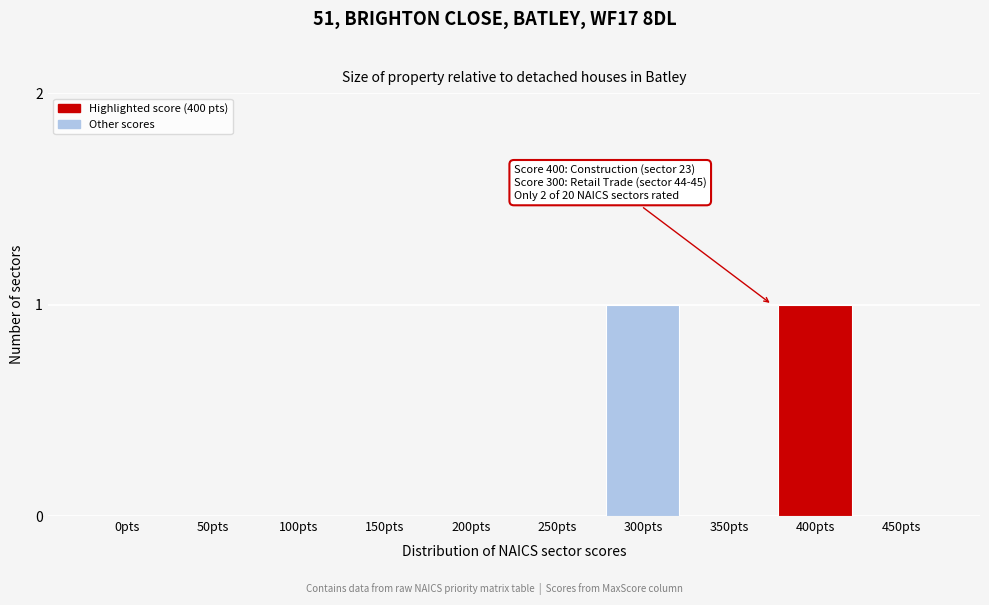

Reading left to right, extract all data points from this chart.

0pts=0	50pts=0	100pts=0	150pts=0	200pts=0	250pts=0	300pts=1	350pts=0	400pts=1	450pts=0